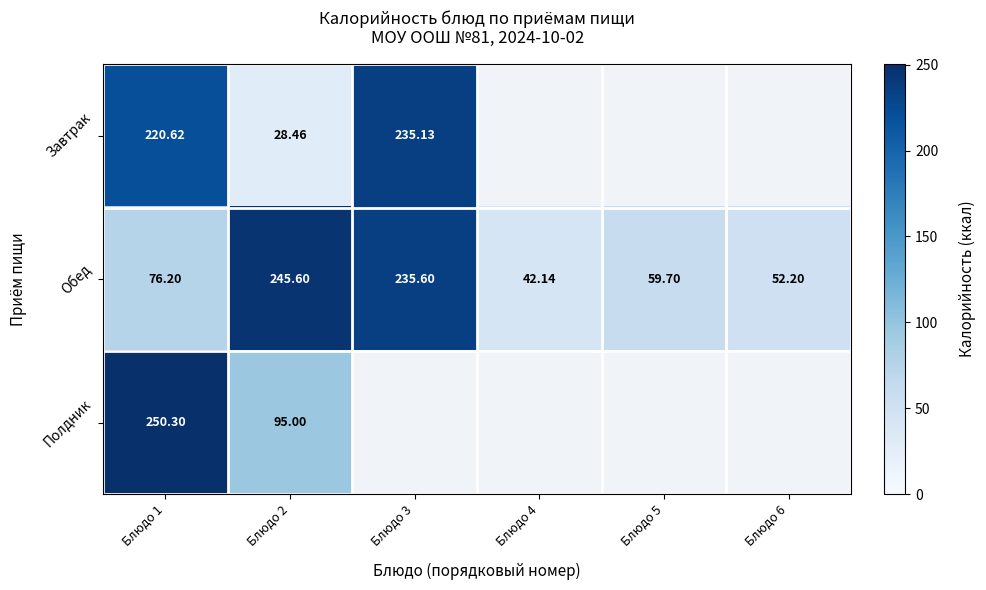

At how many categories does at least one series exceed 78?

3